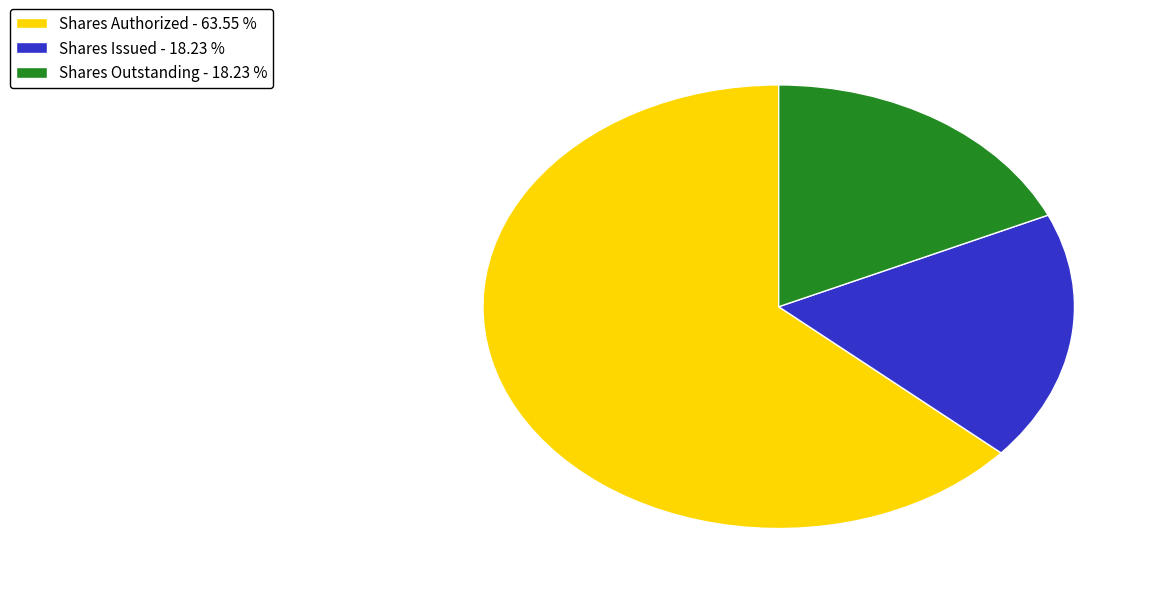

What is the ratio of the value at Shares Authorized - 63.55 % to the value at Shares Outstanding - 18.23 %?

3.5